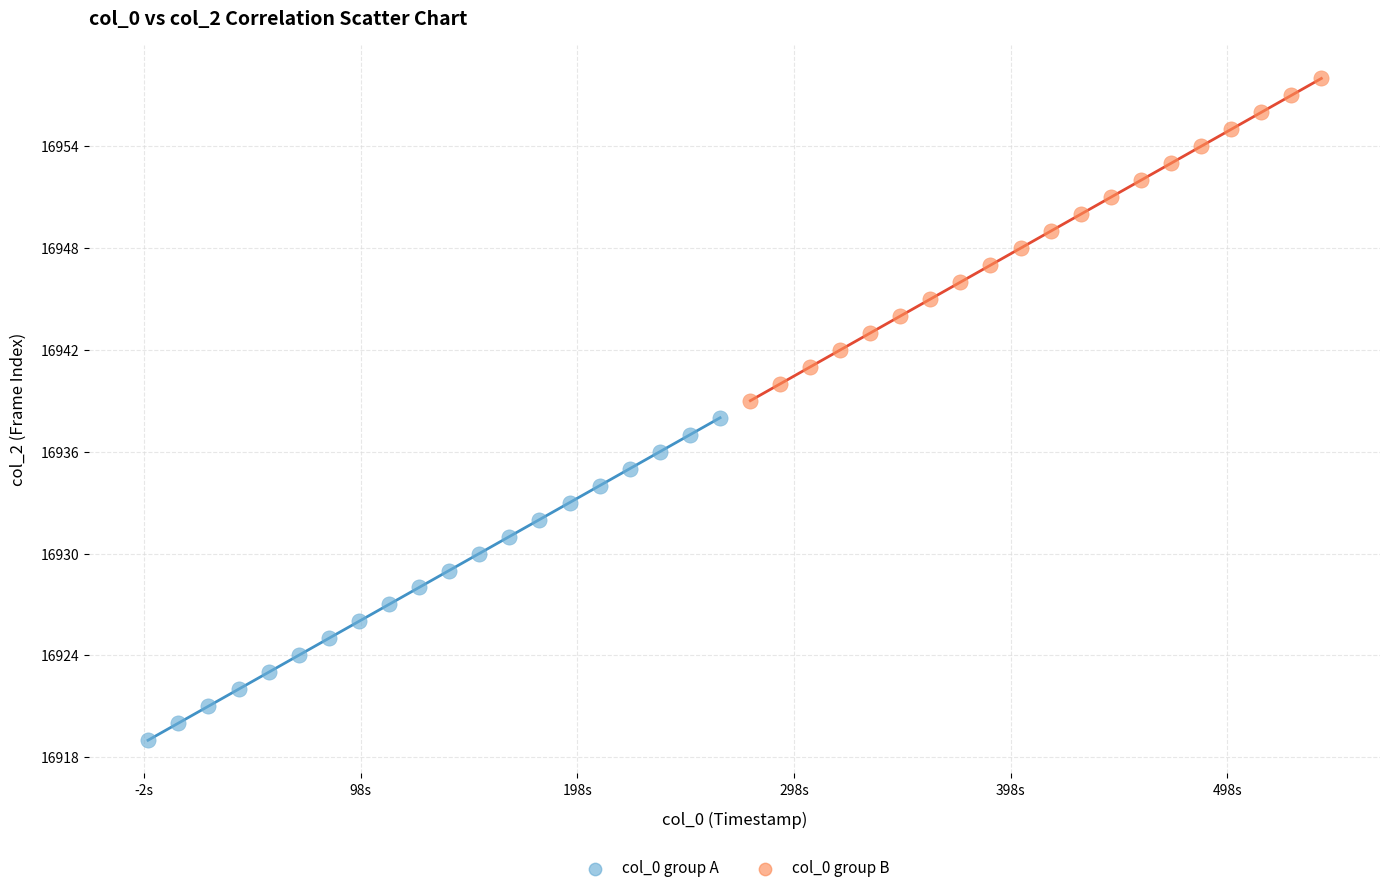

Which series reaches the maximum Y coordinate?

col_0 group B